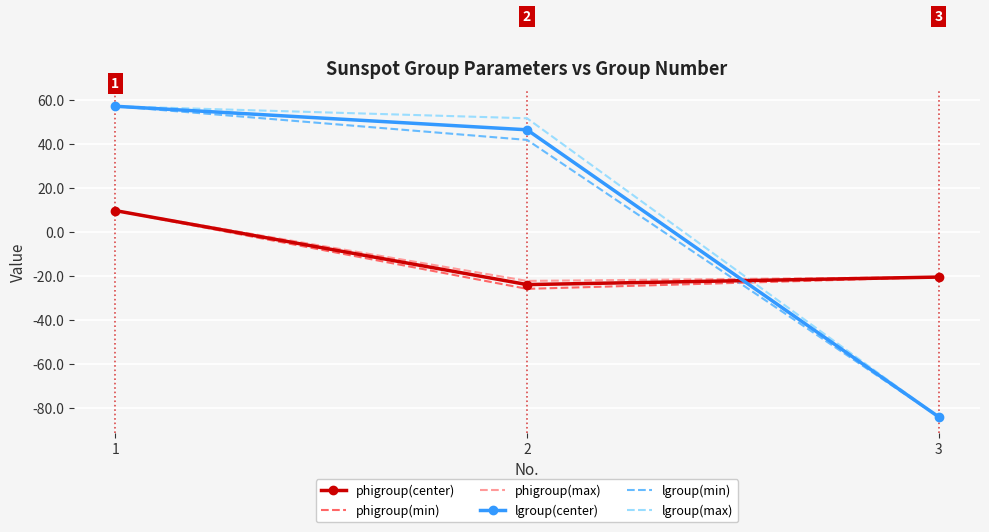

The value of phigroup(center) at 2 is -24.0. True or false?

True